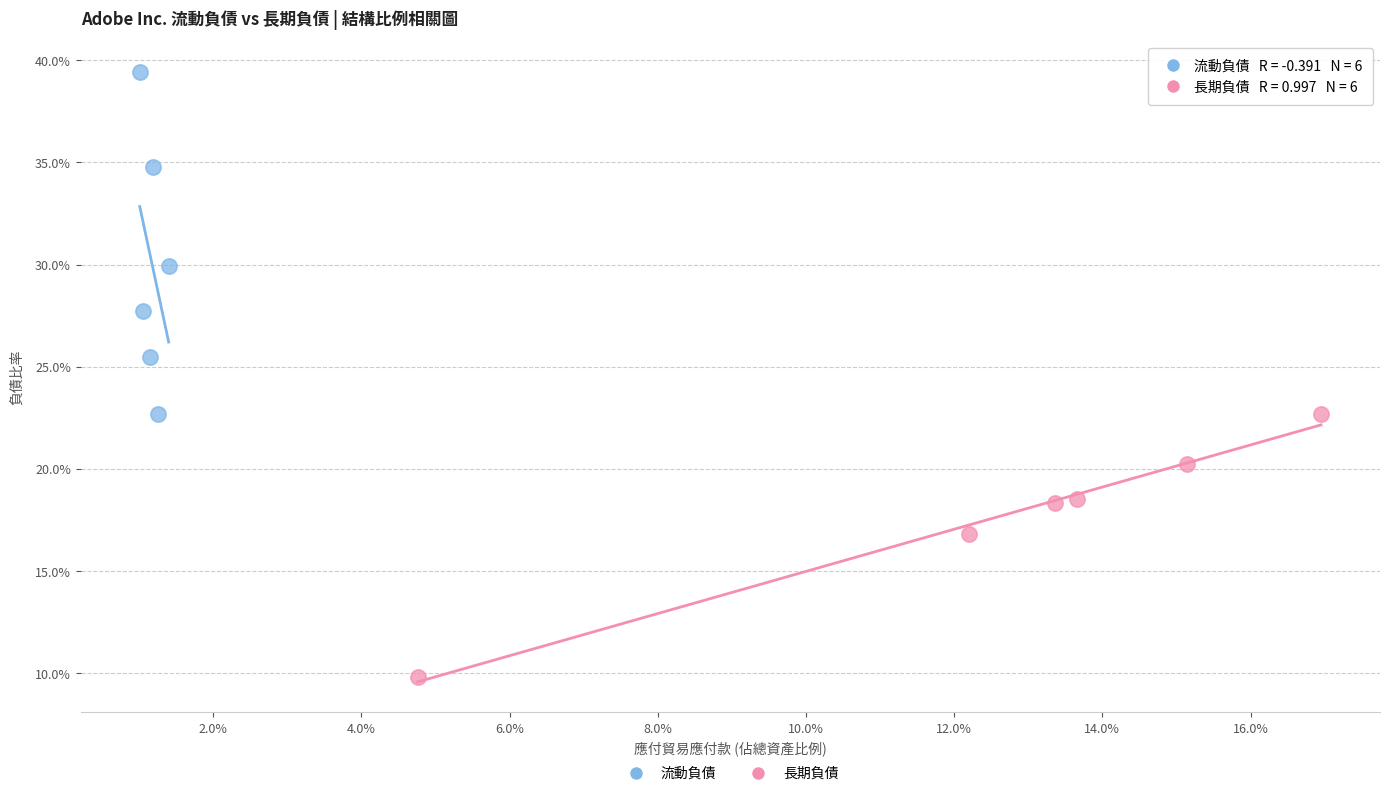

What are all the series names shown in the legend?

流動負債, 長期負債